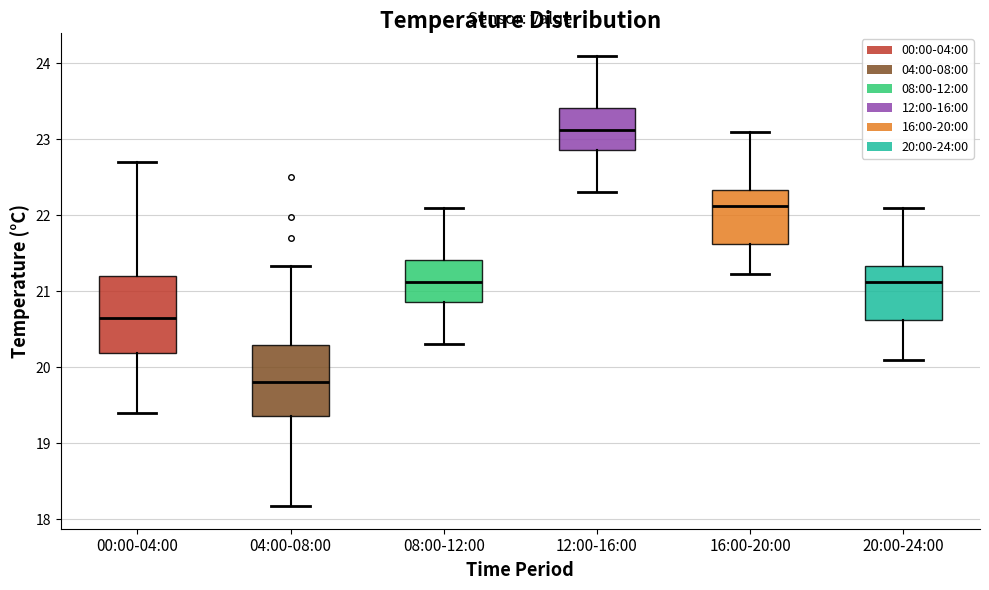

Reading left to right, read every box against the y-axis: the position of its median line, the range the box covers, and the ends of its whiskers. The values are not printed on the chart, so give them approximately, as read against the axis.

00:00-04:00: median 20.7, box 20.2 to 21.2, whiskers 19.4 to 22.7
04:00-08:00: median 19.8, box 19.4 to 20.3, whiskers 18.2 to 21.3
08:00-12:00: median 21.1, box 20.9 to 21.4, whiskers 20.3 to 22.1
12:00-16:00: median 23.1, box 22.9 to 23.4, whiskers 22.3 to 24.1
16:00-20:00: median 22.1, box 21.6 to 22.3, whiskers 21.2 to 23.1
20:00-24:00: median 21.1, box 20.6 to 21.3, whiskers 20.1 to 22.1